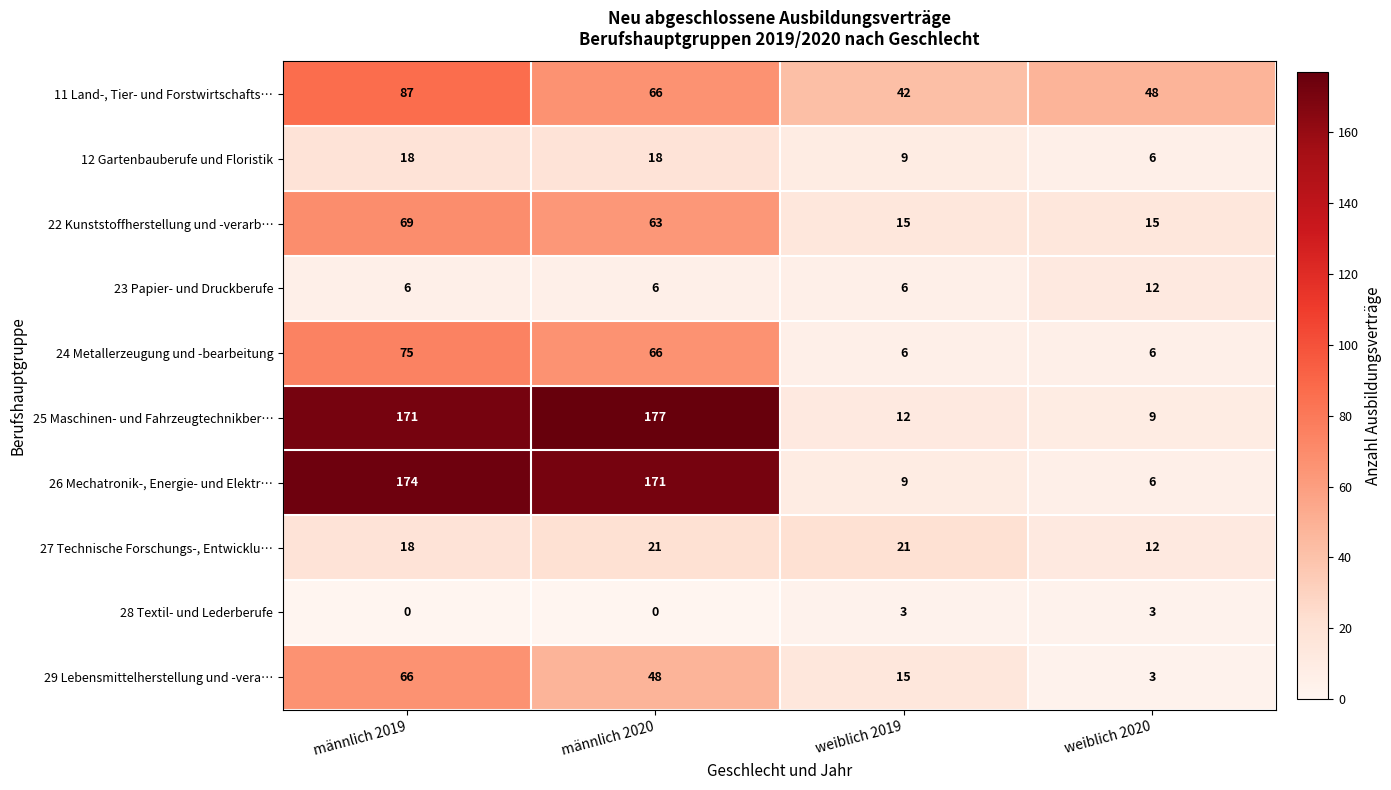

What is the difference between the maximum and minimum values in the 11 Land-, Tier- und Forstwirtschafts… series?

45